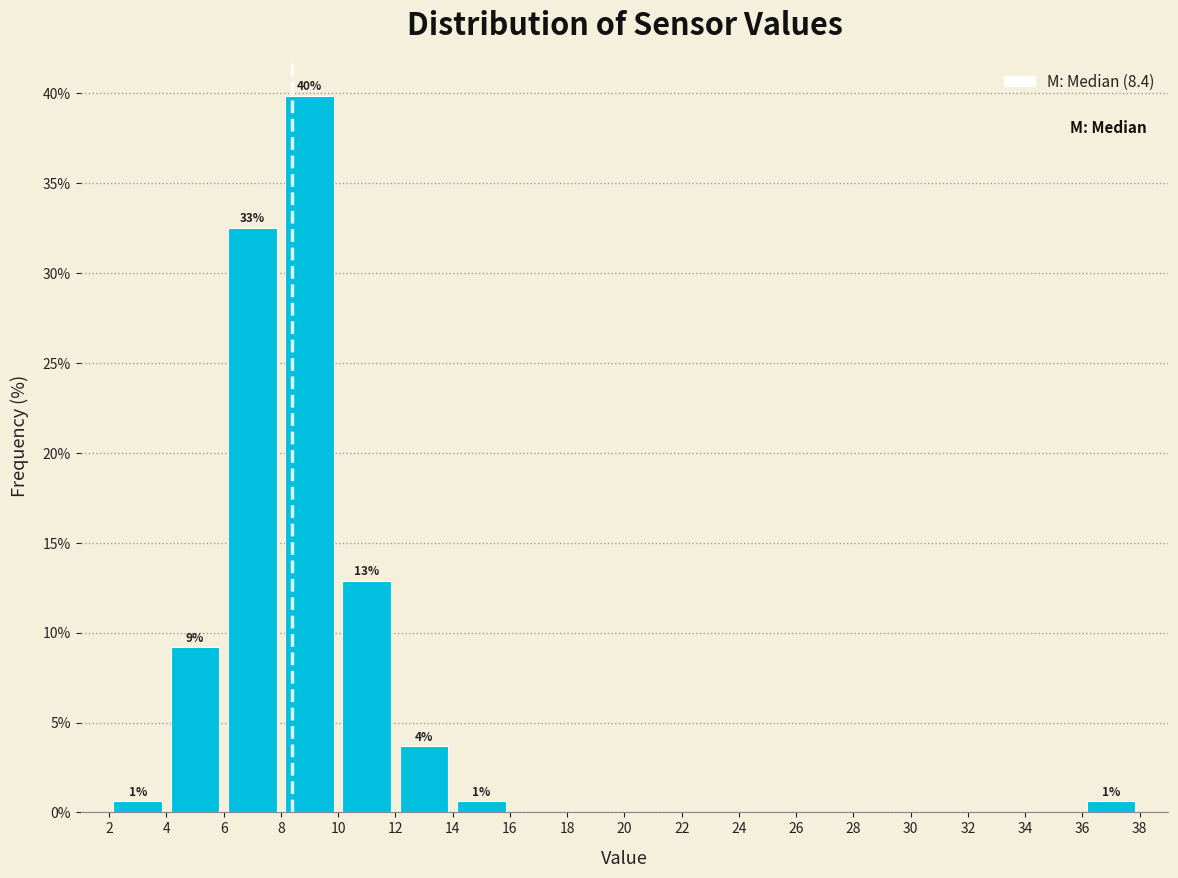

Which range on the x-axis has the tallest bar?

8 to 10